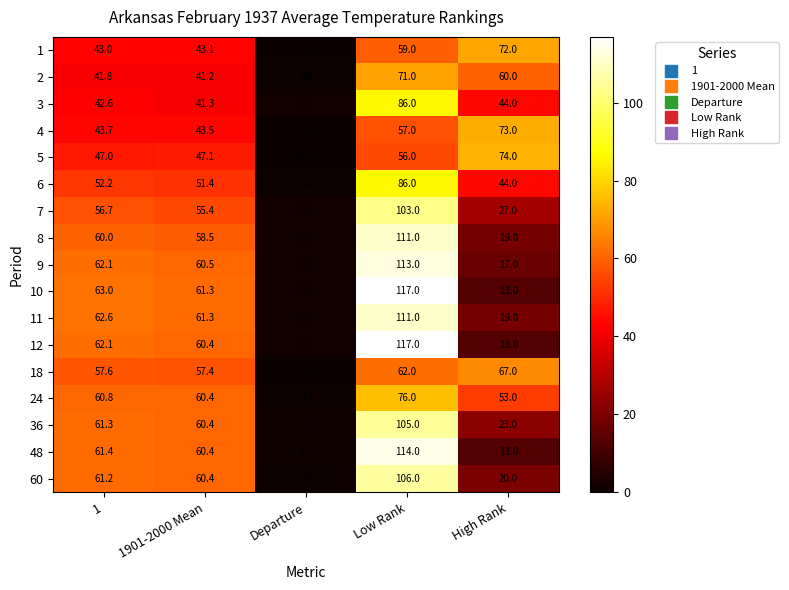

What is the approximate value of 3 at Departure?

1.3